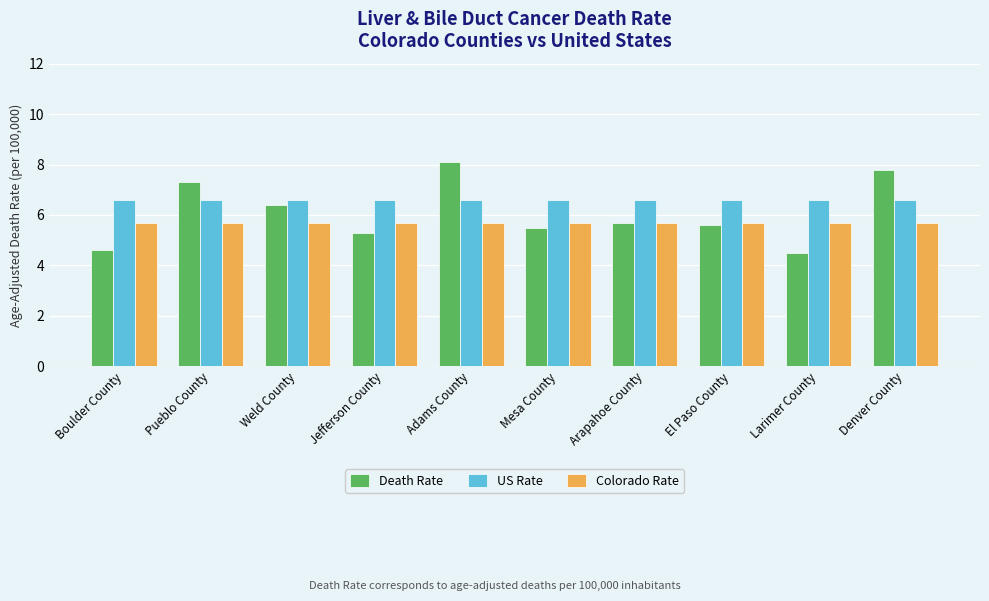

How many data points in Death Rate are above 5?

8